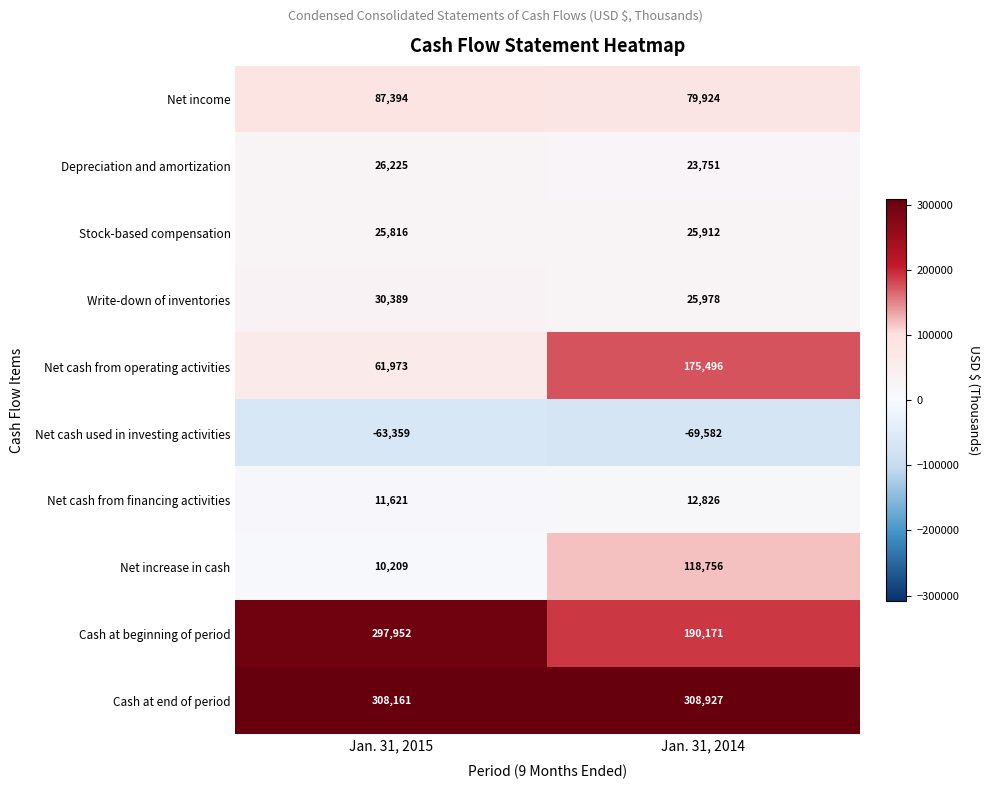

What value does the Cash at beginning of period series have at Jan. 31, 2014, to the nearest 10?

190170